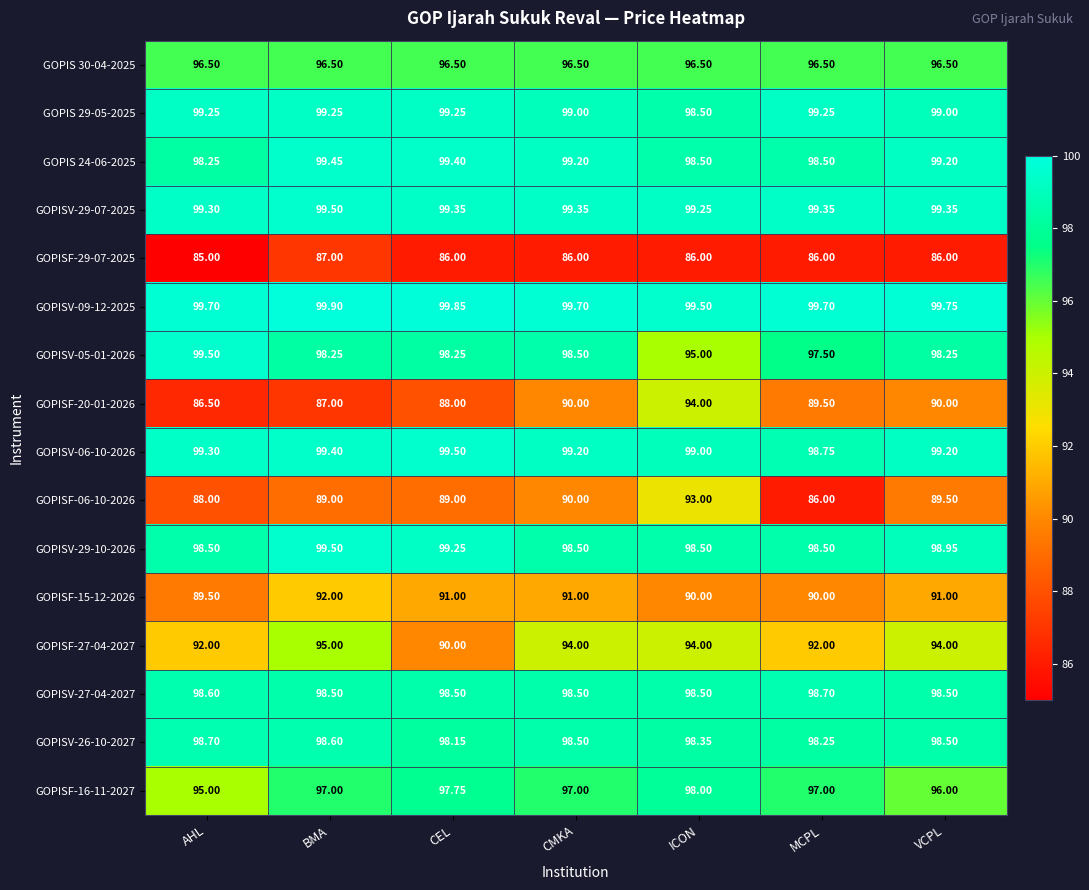

What is the spread (max minus min) of values at BMA?

12.9